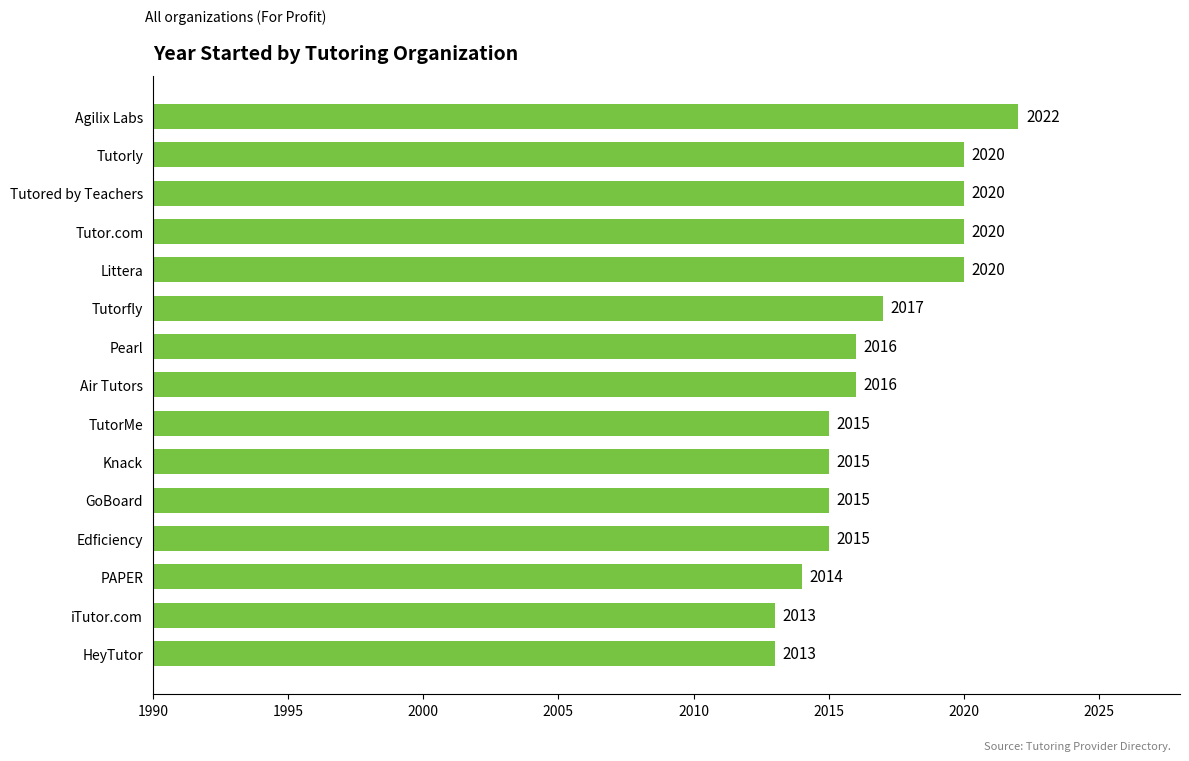

What is the sum of the values at Tutorfly and Agilix Labs?

4039